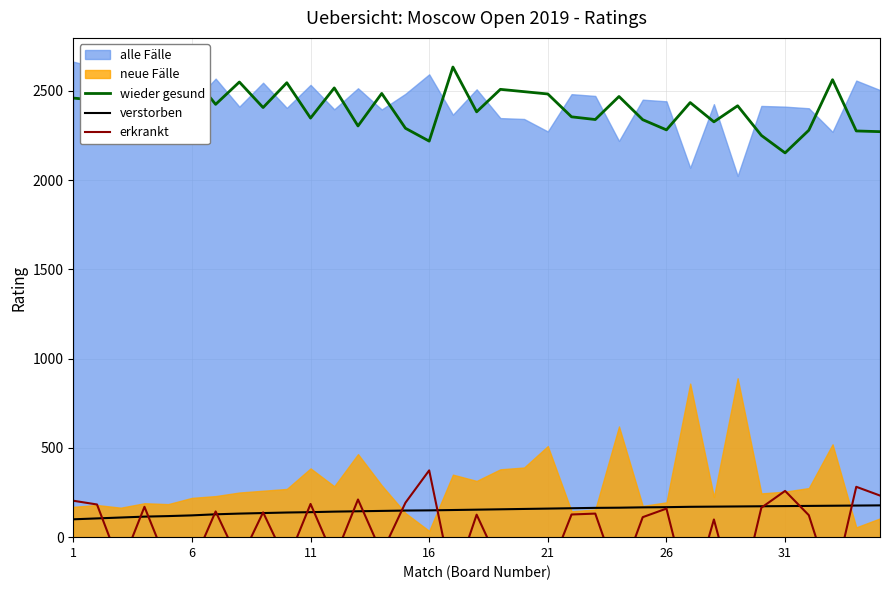

True or false: wieder gesund and verstorben cross at least once.

False